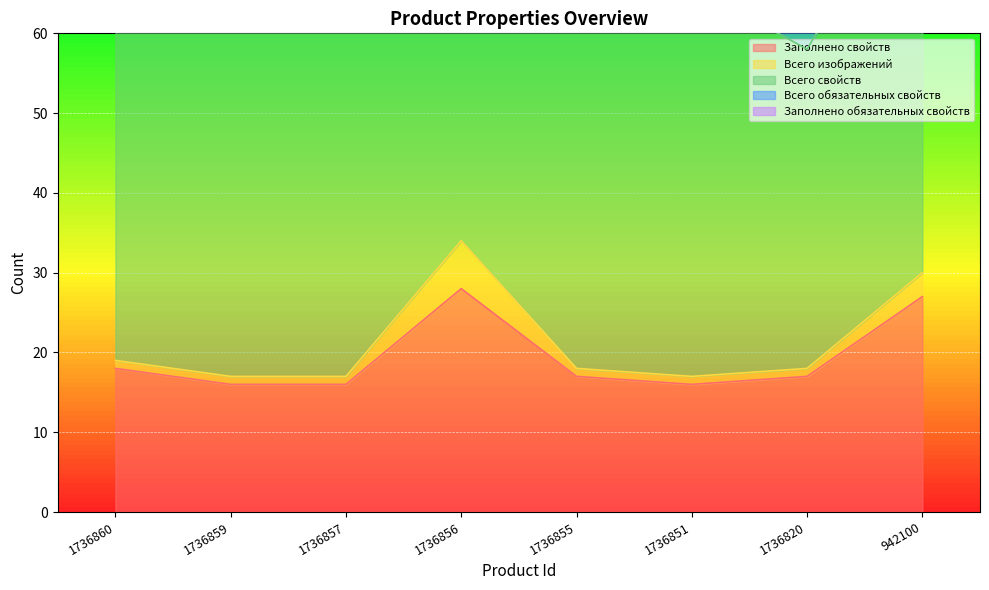

The Всего изображений series shows 1 at 1736851. True or false?

True